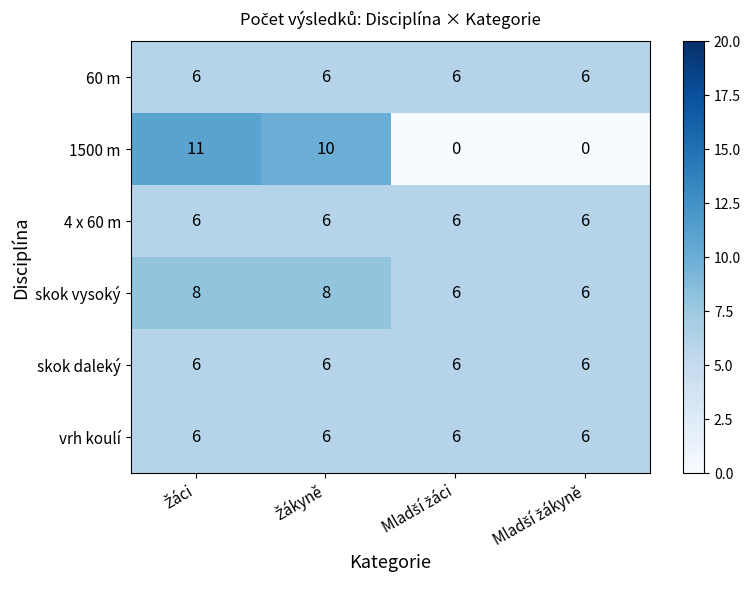

Reading left to right, list all the values displayed in this chart.

60 m: 6	6	6	6
1500 m: 11	10	0	0
4 x 60 m: 6	6	6	6
skok vysoký: 8	8	6	6
skok daleký: 6	6	6	6
vrh koulí: 6	6	6	6